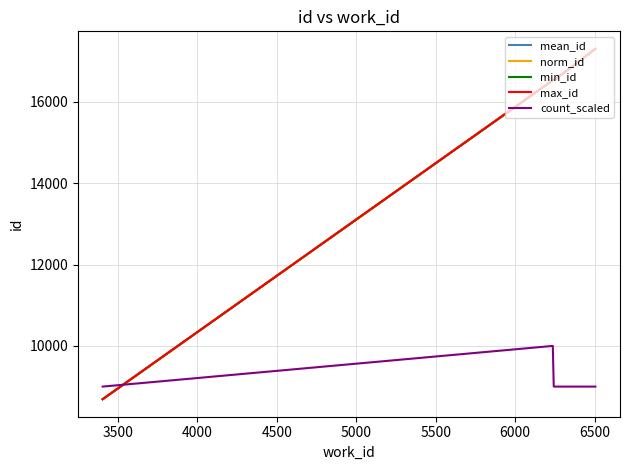

Does the chart have visible grid lines?

Yes